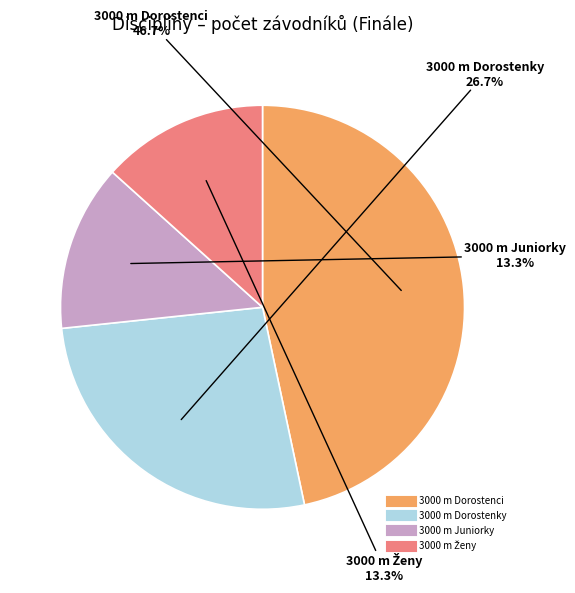

How many slices are in this pie chart?

4